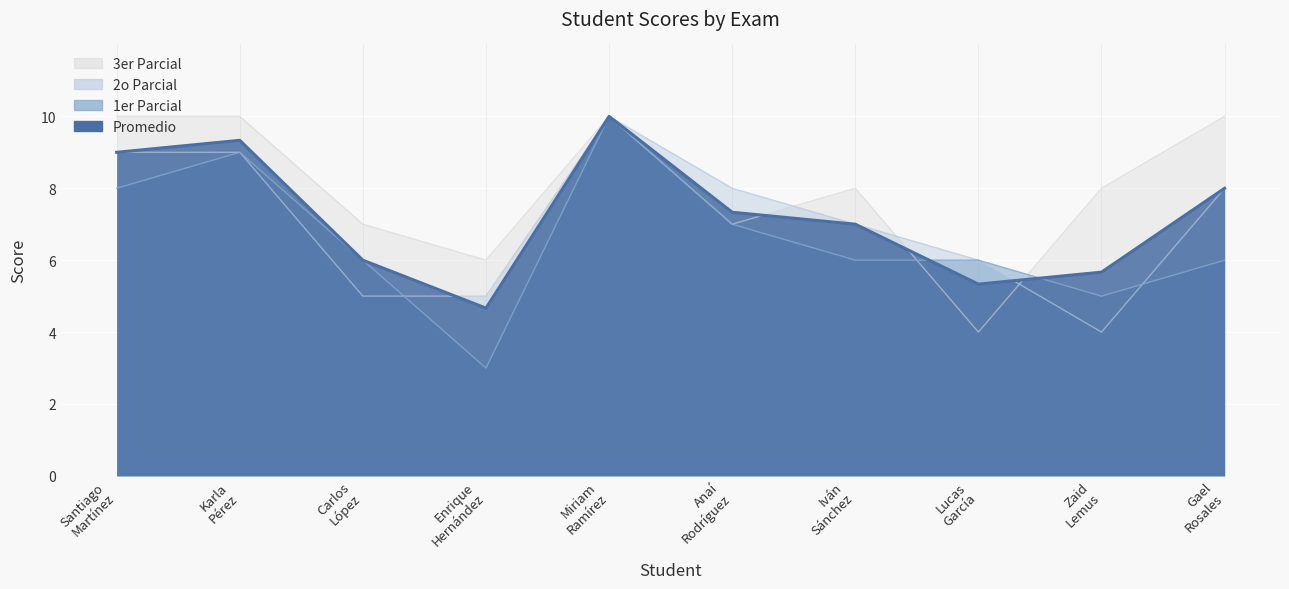

How many values in the 3er Parcial series are below 8?

4